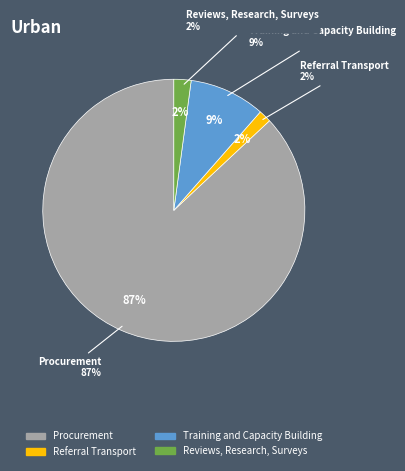

Is there a majority slice in this chart?

Yes